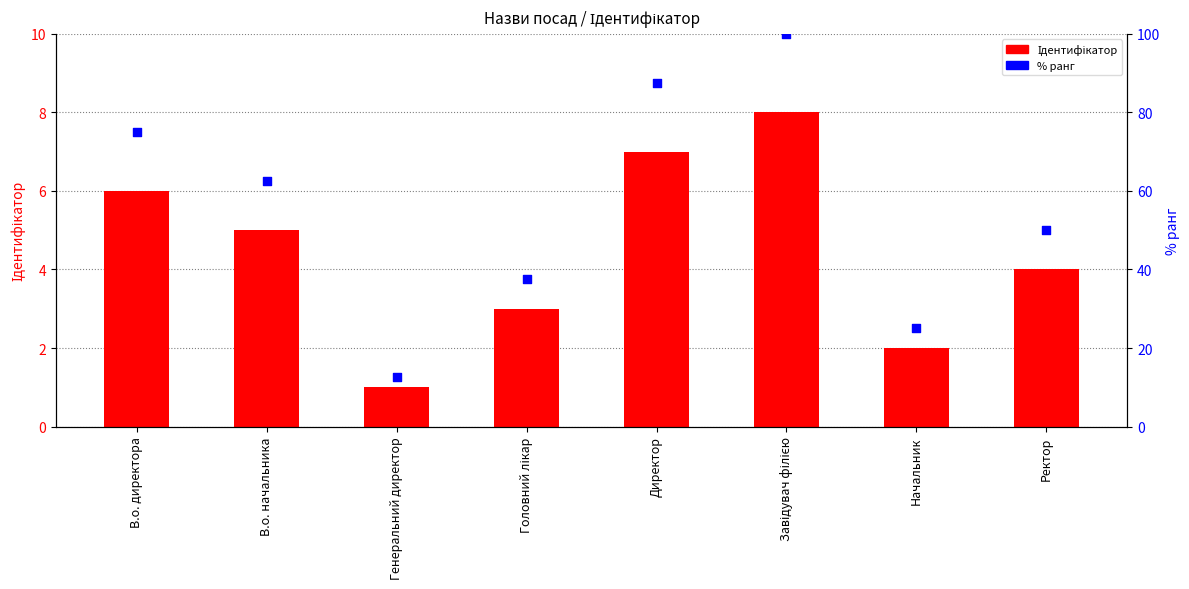

At how many categories does at least one series exceed 36?

6